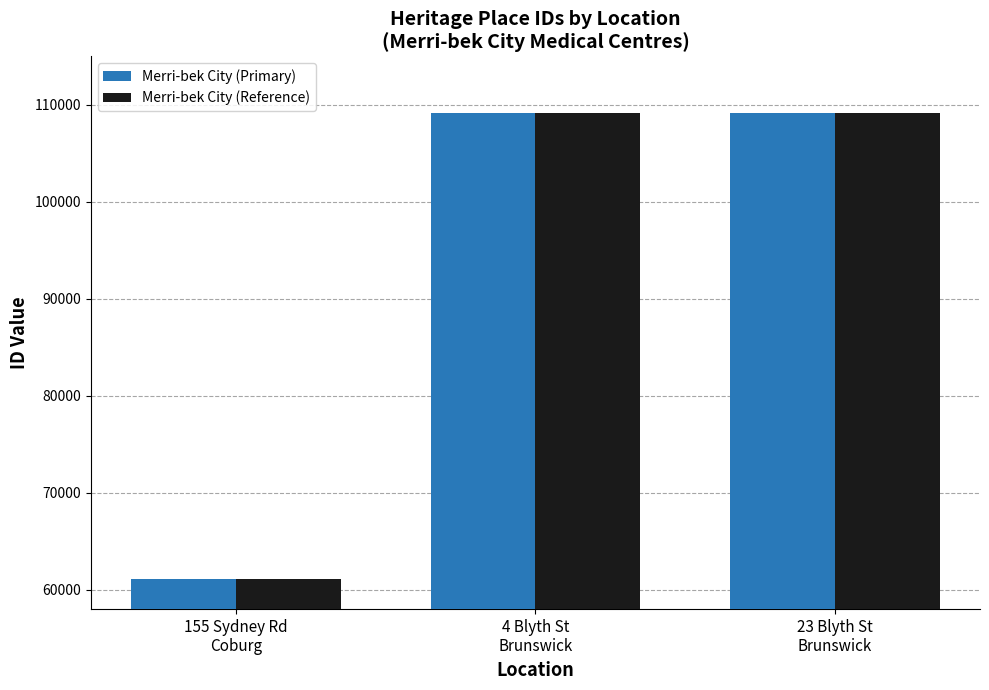

What is the minimum value for Merri-bek City (Reference)?

61142